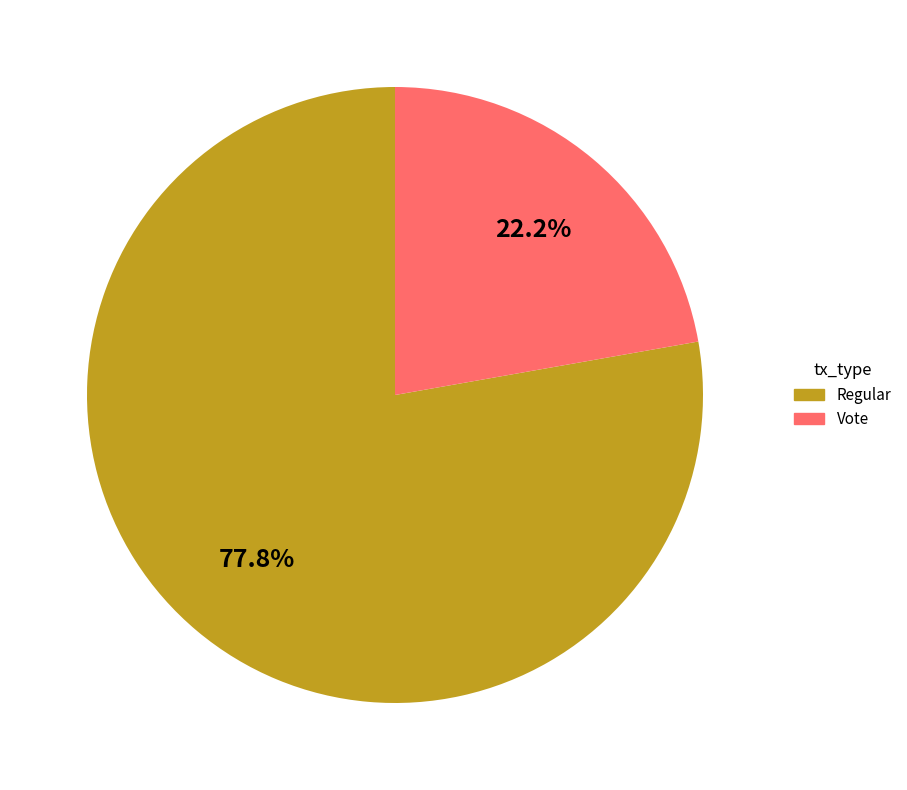

How many segments does this pie chart have?

2